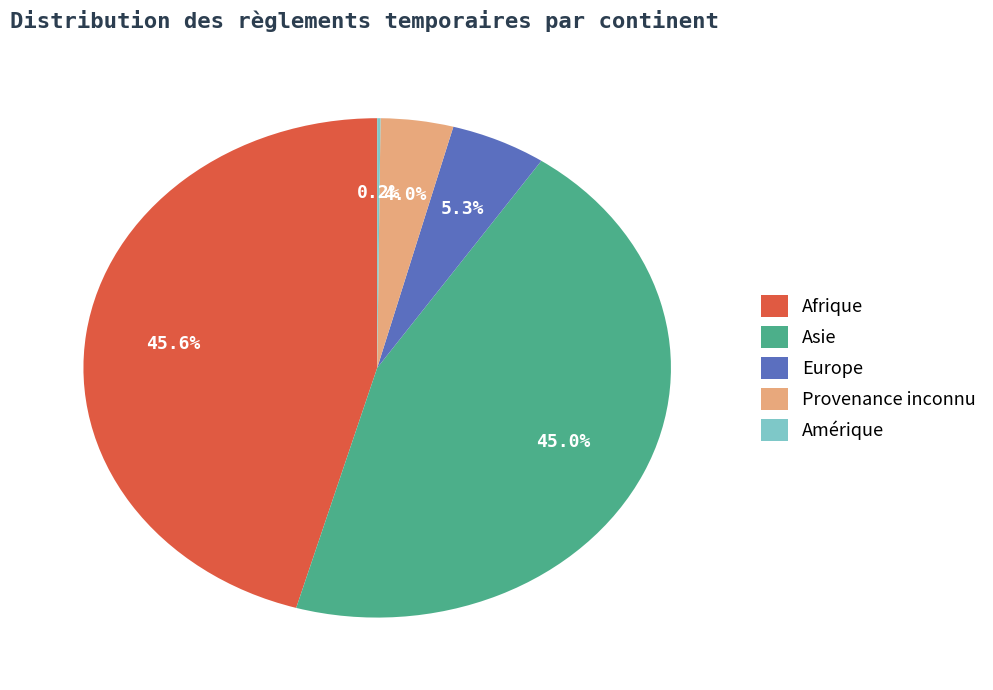

Which slice is the largest?

Afrique